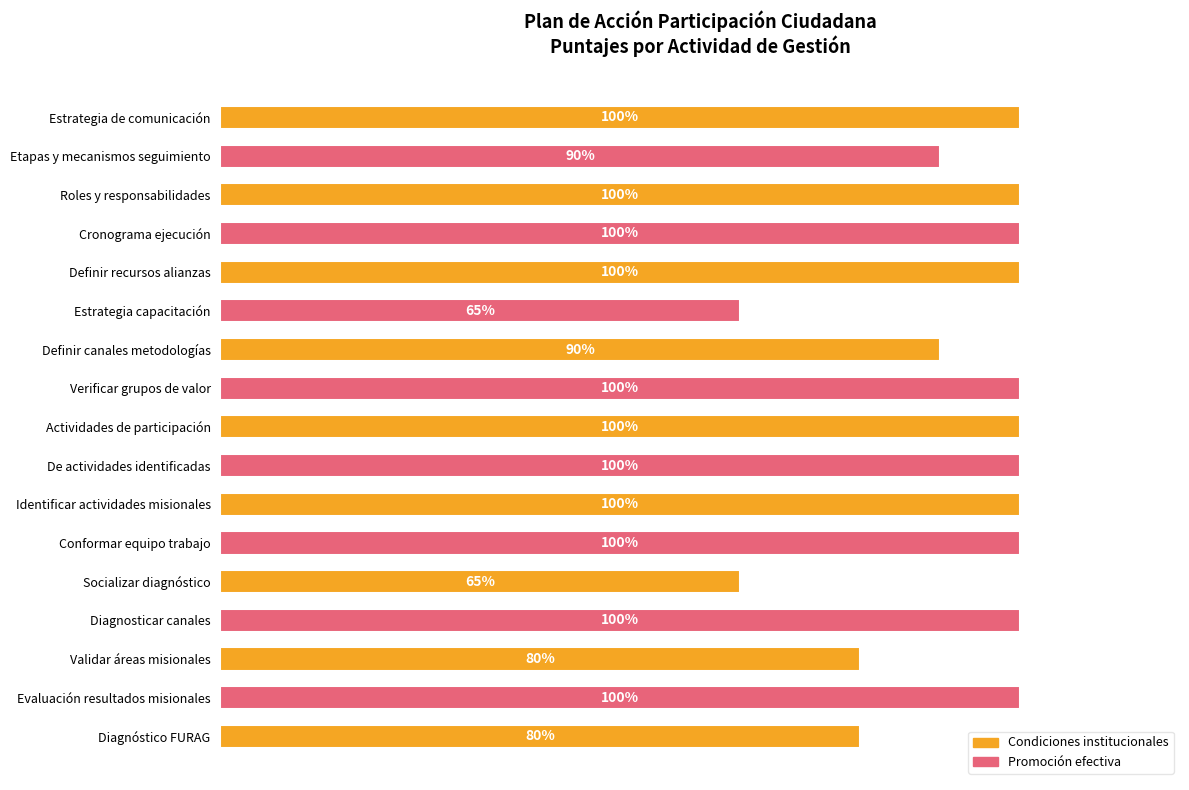

Which has a higher value, Etapas y mecanismos seguimiento or De actividades identificadas?

De actividades identificadas